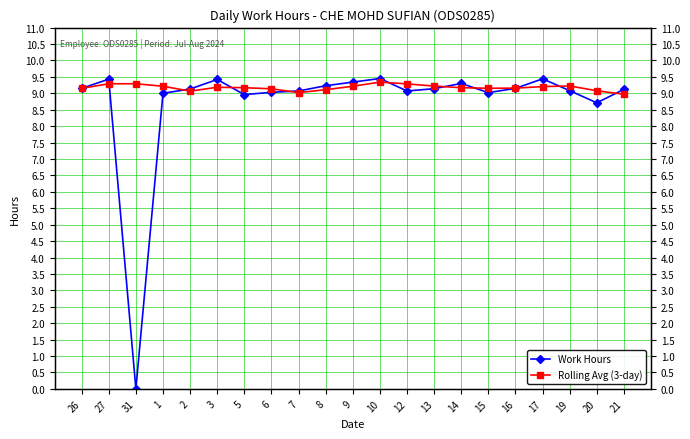

The Rolling Avg (3-day) series shows 12.2 at 31. True or false?

False